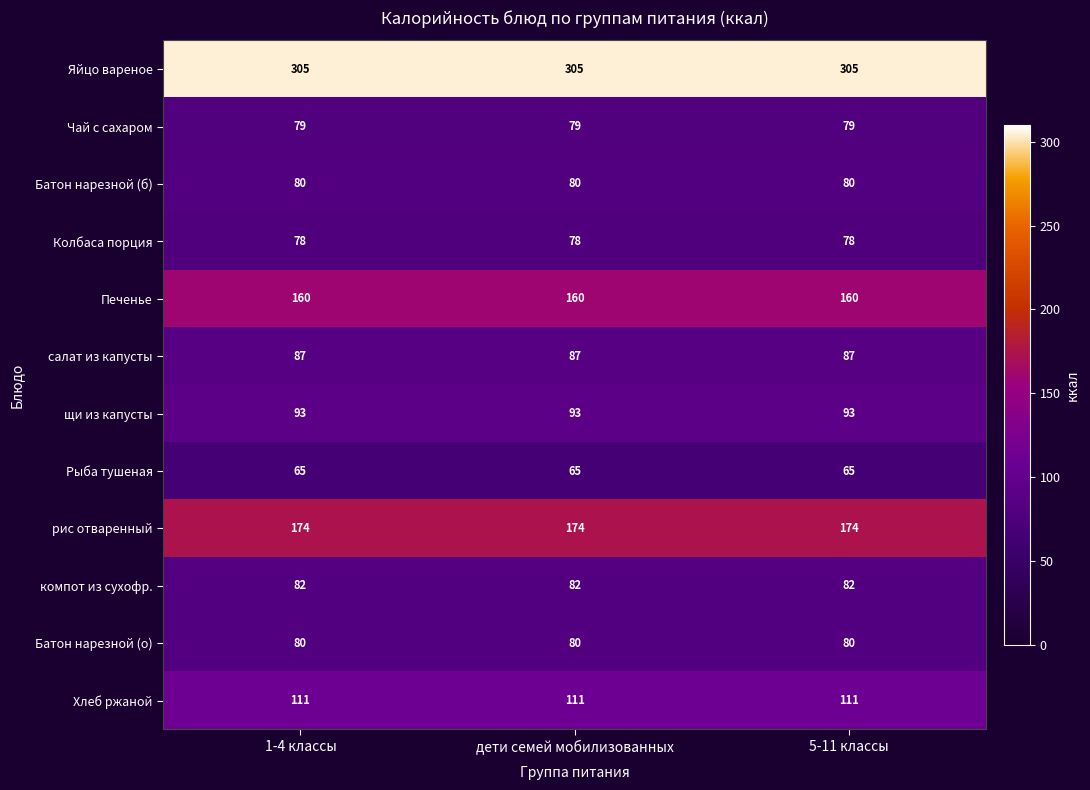

Read the щи из капусты value at дети семей мобилизованных.

93